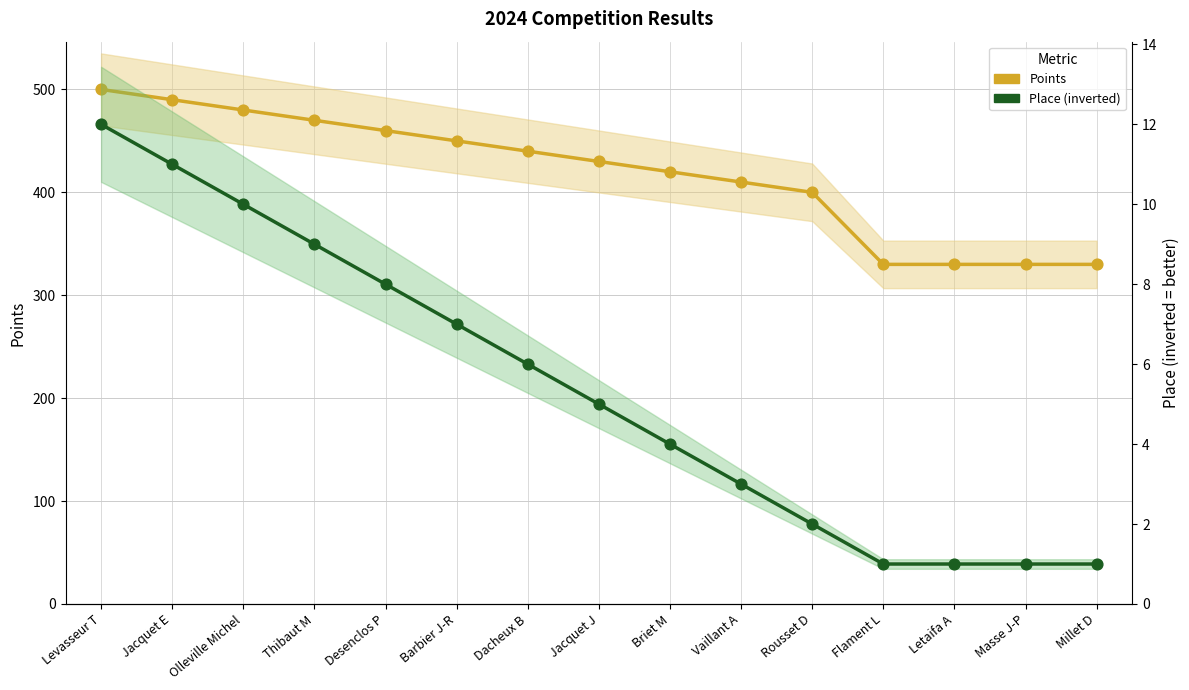

Which series contains the highest Y value?

Points